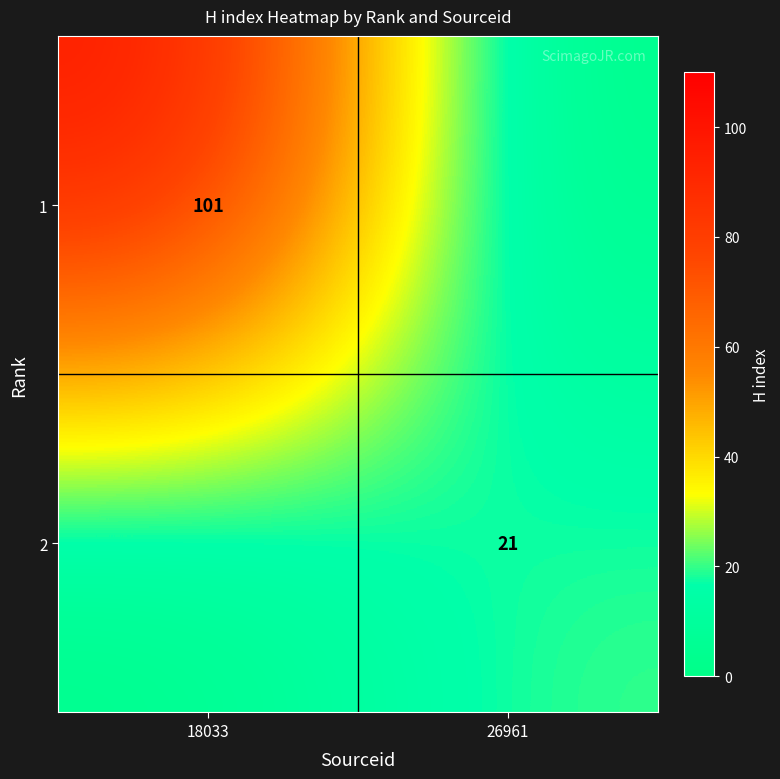

Is it true that 1 equals 142 at 18033?

False